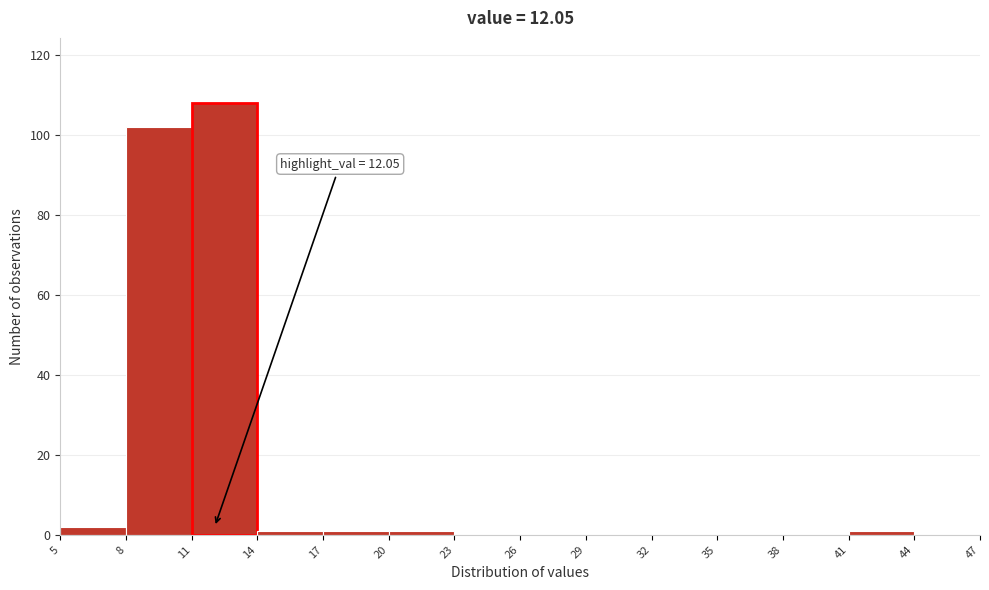

Over which range of the x-axis is the bar tallest?

11 to 14